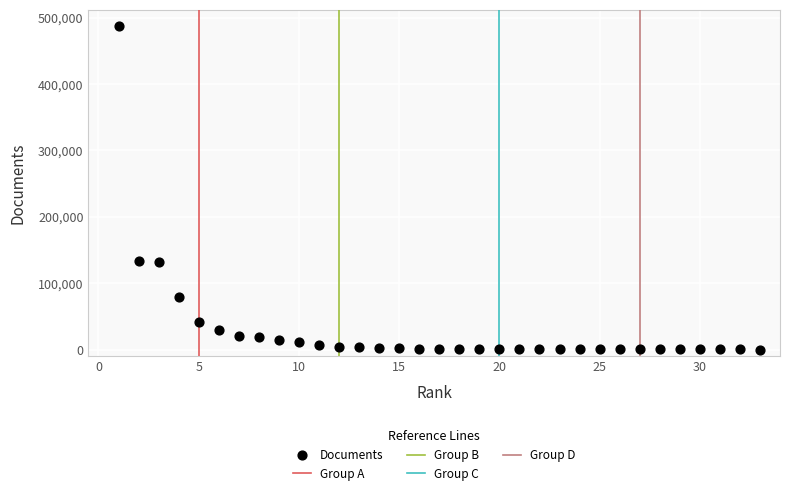

What is the range of Y values (max minus min)?

487512